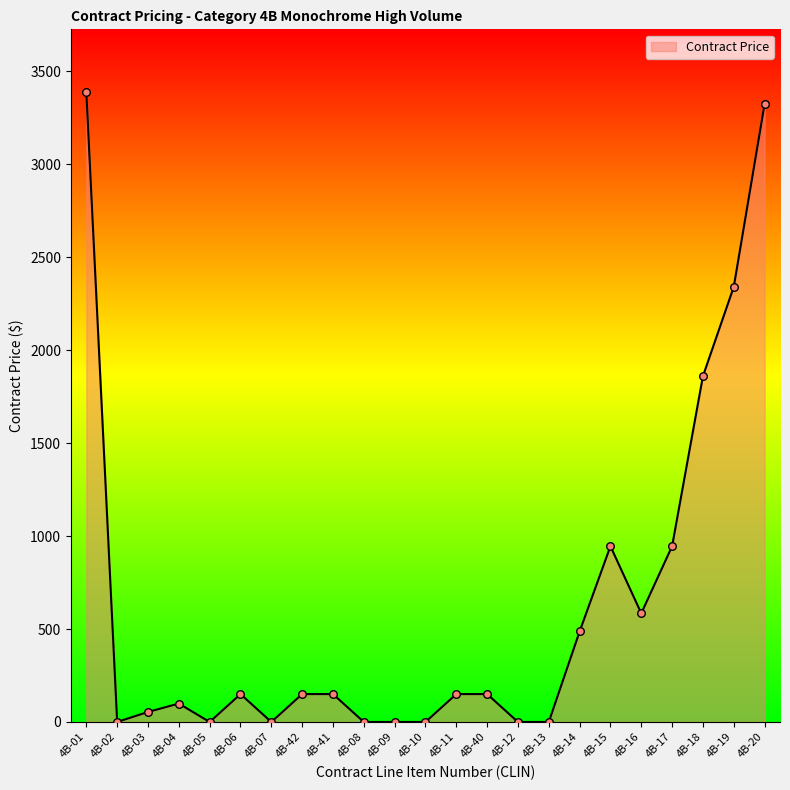

What is the change in value from 4B-04 to 4B-42?

+51.0